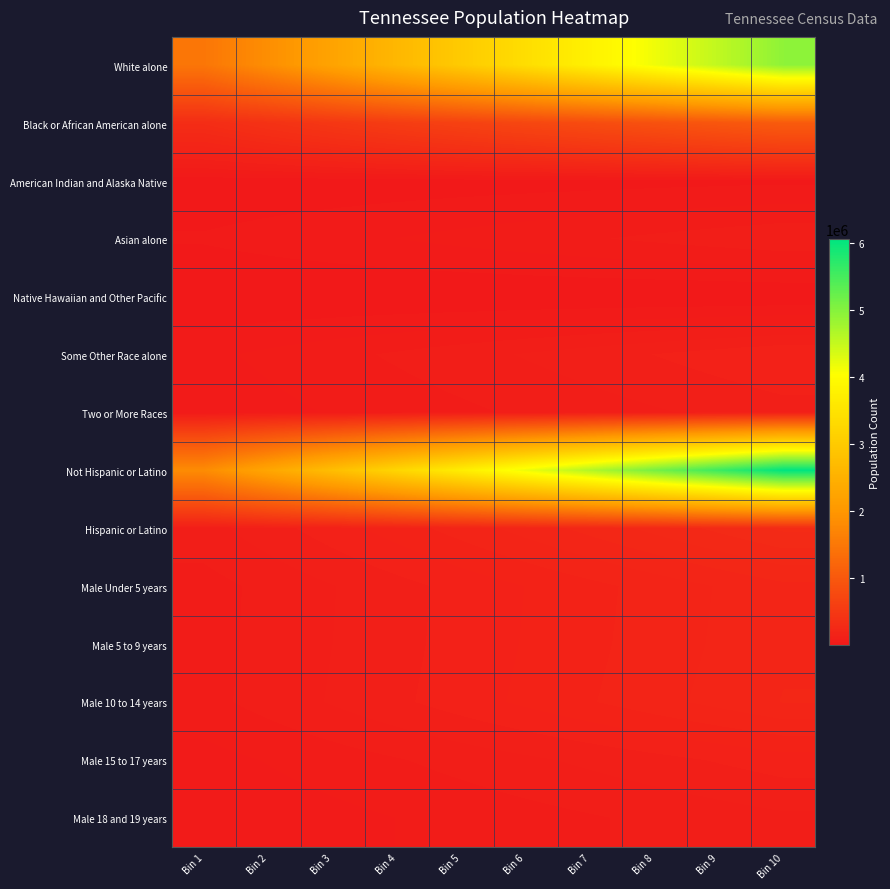

Reading left to right, what are all the values shown in this chart?

White alone: Bin 1=1476584.4	Bin 2=1859402.6	Bin 3=2242220.8	Bin 4=2625038.9	Bin 5=3007857.1	Bin 6=3390675.3	Bin 7=3773493.5	Bin 8=4156311.6	Bin 9=4539129.8	Bin 10=4921948.0
Black or African American alone: Bin 1=317194.5	Bin 2=399430.1	Bin 3=481665.7	Bin 4=563901.3	Bin 5=646136.9	Bin 6=728372.6	Bin 7=810608.2	Bin 8=892843.8	Bin 9=975079.4	Bin 10=1057315.0
American Indian and Alaska Native: Bin 1=5998.2	Bin 2=7553.3	Bin 3=9108.4	Bin 4=10663.5	Bin 5=12218.6	Bin 6=13773.6	Bin 7=15328.7	Bin 8=16883.8	Bin 9=18438.9	Bin 10=19994.0
Asian alone: Bin 1=27372.6	Bin 2=34469.2	Bin 3=41565.8	Bin 4=48662.4	Bin 5=55759.0	Bin 6=62855.6	Bin 7=69952.2	Bin 8=77048.8	Bin 9=84145.4	Bin 10=91242.0
Native Hawaiian and Other Pacific: Bin 1=1092.6	Bin 2=1375.9	Bin 3=1659.1	Bin 4=1942.4	Bin 5=2225.7	Bin 6=2508.9	Bin 7=2792.2	Bin 8=3075.5	Bin 9=3358.7	Bin 10=3642.0
Some Other Race alone: Bin 1=42586.5	Bin 2=53627.4	Bin 3=64668.4	Bin 4=75709.3	Bin 5=86750.3	Bin 6=97791.2	Bin 7=108832.2	Bin 8=119873.1	Bin 9=130914.1	Bin 10=141955.0
Two or More Races: Bin 1=33002.7	Bin 2=41559.0	Bin 3=50115.2	Bin 4=58671.5	Bin 5=67227.7	Bin 6=75784.0	Bin 7=84340.2	Bin 8=92896.5	Bin 9=101452.7	Bin 10=110009.0
Not Hispanic or Latino: Bin 1=1816813.8	Bin 2=2287839.6	Bin 3=2758865.4	Bin 4=3229891.2	Bin 5=3700917.0	Bin 6=4171942.8	Bin 7=4642968.6	Bin 8=5113994.4	Bin 9=5585020.2	Bin 10=6056046.0
Hispanic or Latino: Bin 1=87017.7	Bin 2=109577.8	Bin 3=132138.0	Bin 4=154698.1	Bin 5=177258.3	Bin 6=199818.4	Bin 7=222378.6	Bin 8=244938.7	Bin 9=267498.9	Bin 10=290059.0
Male Under 5 years: Bin 1=62435.7	Bin 2=78622.7	Bin 3=94809.8	Bin 4=110996.8	Bin 5=127183.8	Bin 6=143370.9	Bin 7=159557.9	Bin 8=175744.9	Bin 9=191932.0	Bin 10=208119.0
Male 5 to 9 years: Bin 1=63027.0	Bin 2=79367.3	Bin 3=95707.7	Bin 4=112048.0	Bin 5=128388.3	Bin 6=144728.7	Bin 7=161069.0	Bin 8=177409.3	Bin 9=193749.7	Bin 10=210090.0
Male 10 to 14 years: Bin 1=64511.7	Bin 2=81237.0	Bin 3=97962.2	Bin 4=114687.5	Bin 5=131412.7	Bin 6=148138.0	Bin 7=164863.2	Bin 8=181588.5	Bin 9=198313.7	Bin 10=215039.0
Male 15 to 17 years: Bin 1=39579.9	Bin 2=49841.4	Bin 3=60102.8	Bin 4=70364.3	Bin 5=80625.7	Bin 6=90887.2	Bin 7=101148.6	Bin 8=111410.1	Bin 9=121671.5	Bin 10=131933.0
Male 18 and 19 years: Bin 1=27320.7	Bin 2=34403.8	Bin 3=41487.0	Bin 4=48570.1	Bin 5=55653.3	Bin 6=62736.4	Bin 7=69819.6	Bin 8=76902.7	Bin 9=83985.9	Bin 10=91069.0